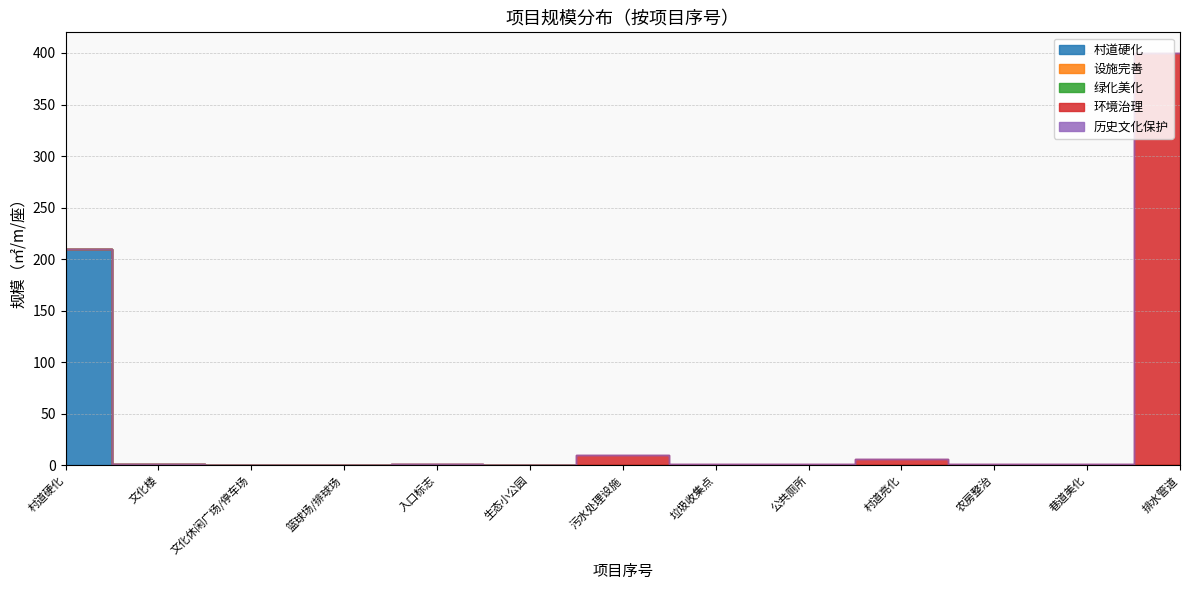

What is the label of the 9th point from the right?

入口标志